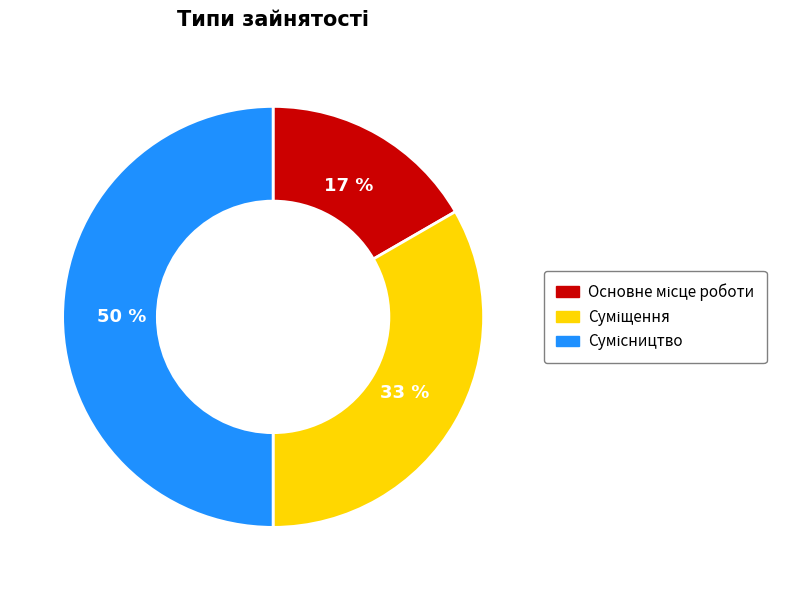

To the nearest percent, what is the difference between the largest and smallest slice percentages?

33%